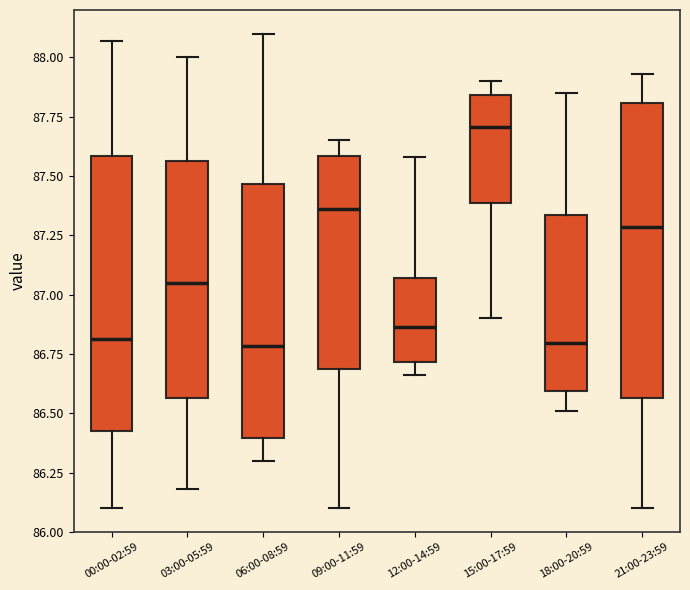

Reading left to right, transcribe this box plot: for each box, give where its median line is, the range the box spans, and where its two whiskers end, as read against the y-axis. The values are not printed on the chart, so give them approximately, as read against the axis.

00:00-02:59: median 86.80, box 86.45 to 87.60, whiskers 86.10 to 88.05
03:00-05:59: median 87.05, box 86.55 to 87.55, whiskers 86.20 to 88.00
06:00-08:59: median 86.80, box 86.40 to 87.45, whiskers 86.30 to 88.10
09:00-11:59: median 87.35, box 86.70 to 87.60, whiskers 86.10 to 87.65
12:00-14:59: median 86.85, box 86.70 to 87.05, whiskers 86.65 to 87.60
15:00-17:59: median 87.70, box 87.40 to 87.85, whiskers 86.90 to 87.90
18:00-20:59: median 86.80, box 86.60 to 87.35, whiskers 86.50 to 87.85
21:00-23:59: median 87.30, box 86.55 to 87.80, whiskers 86.10 to 87.95